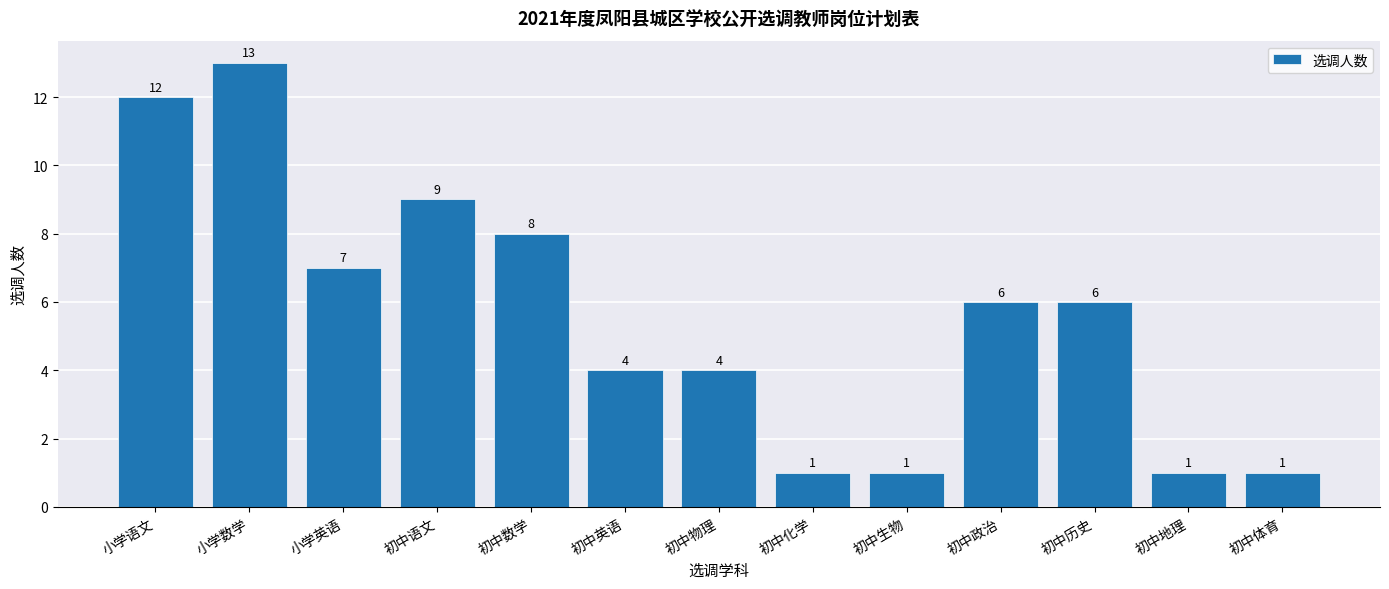

Reading right to left, list all the values displayed in this chart.

初中体育=1	初中地理=1	初中历史=6	初中政治=6	初中生物=1	初中化学=1	初中物理=4	初中英语=4	初中数学=8	初中语文=9	小学英语=7	小学数学=13	小学语文=12